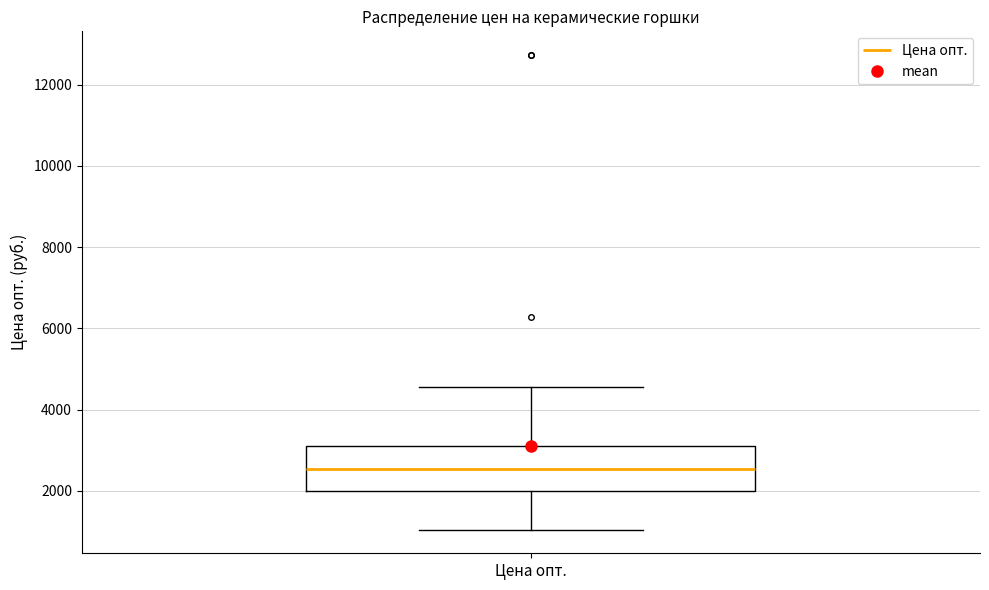

Where is the upper edge of the box for Цена опт. on the y-axis? The values are not printed on the chart, so give them approximately, as read against the axis.

3200